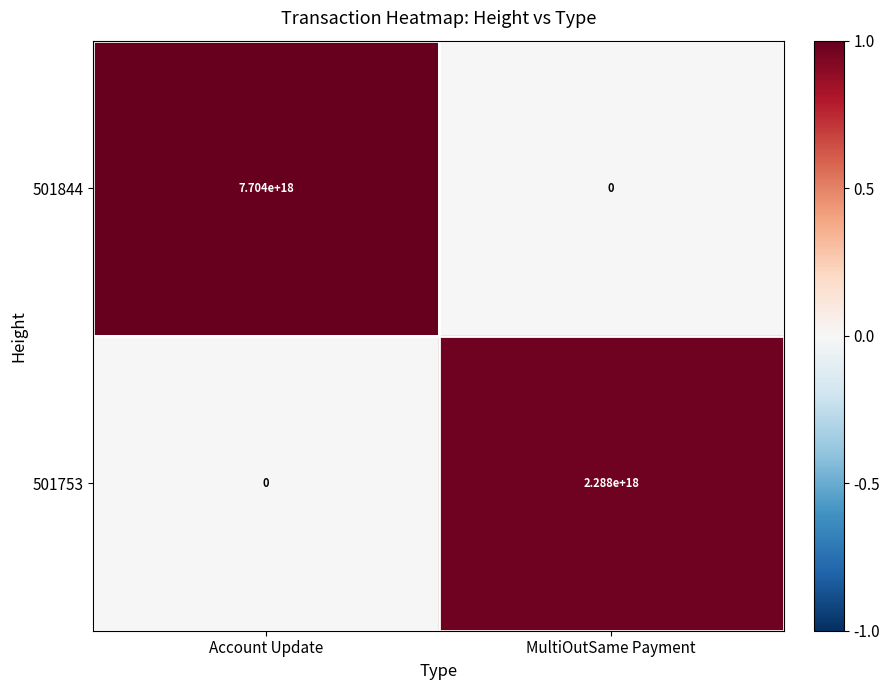

Which series changed the most between Account Update and MultiOutSame Payment?

501844